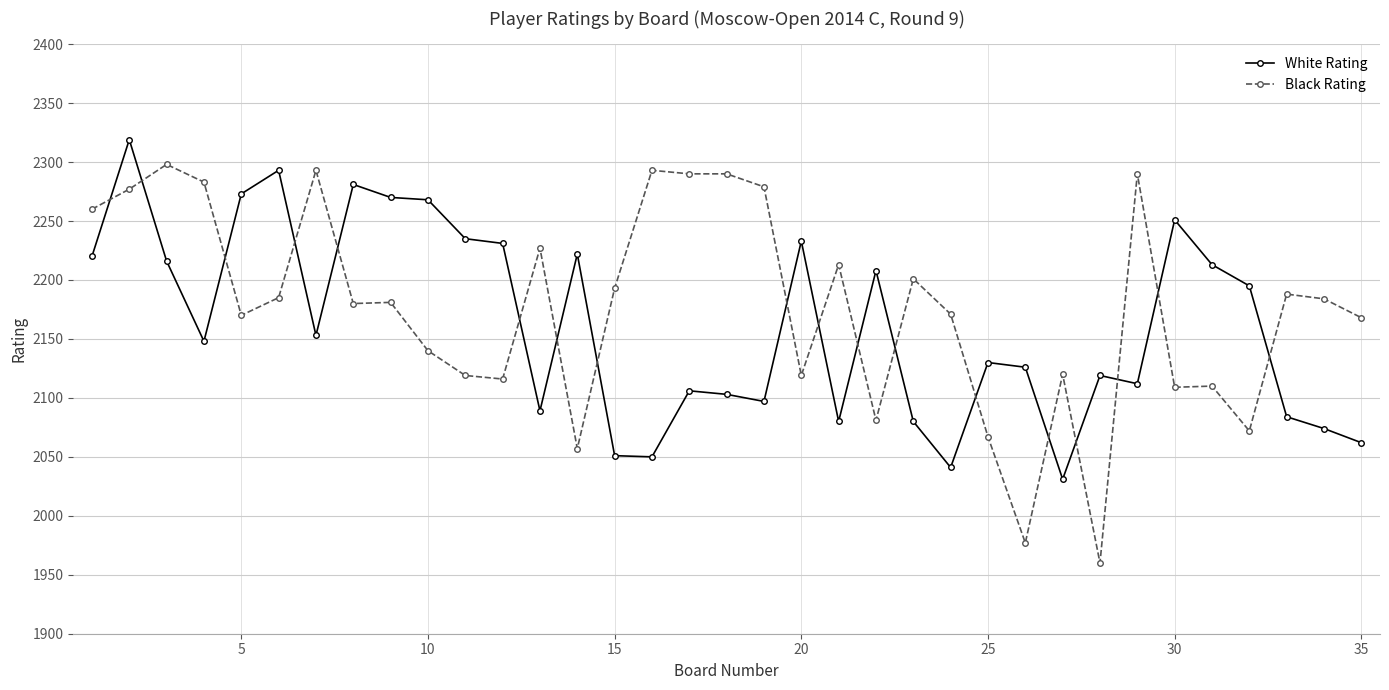

How many lines are shown in the chart?

2